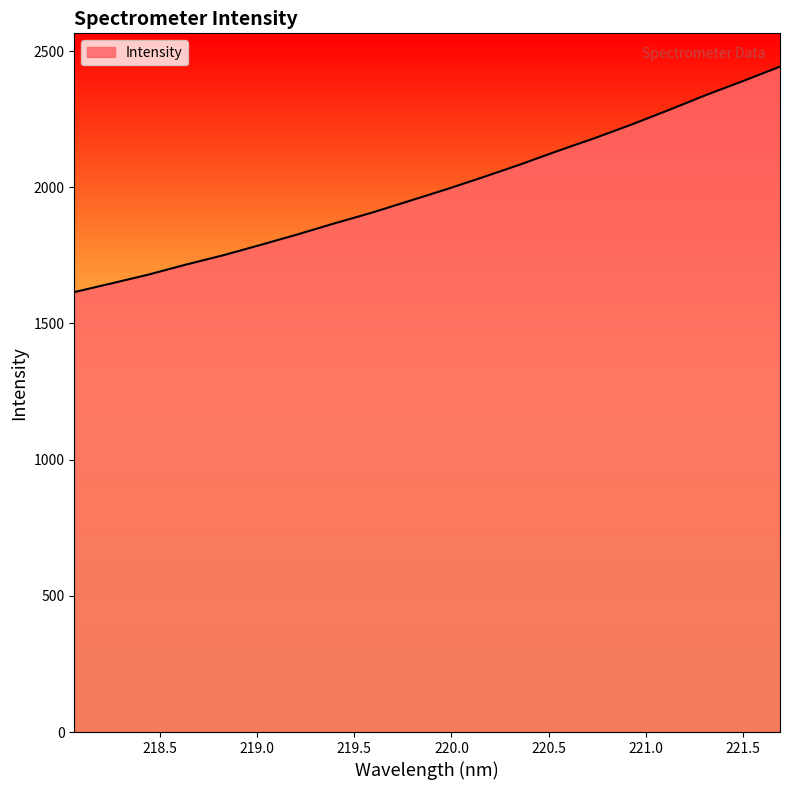

List the labels in order of value, smallest first.

218.0596, 218.2508, 218.442, 218.6332, 218.8244, 219.0156, 219.2067, 219.3979, 219.589, 219.7801, 219.9712, 220.1623, 220.3533, 220.5444, 220.7354, 220.9264, 221.1174, 221.3083, 221.4993, 221.6902